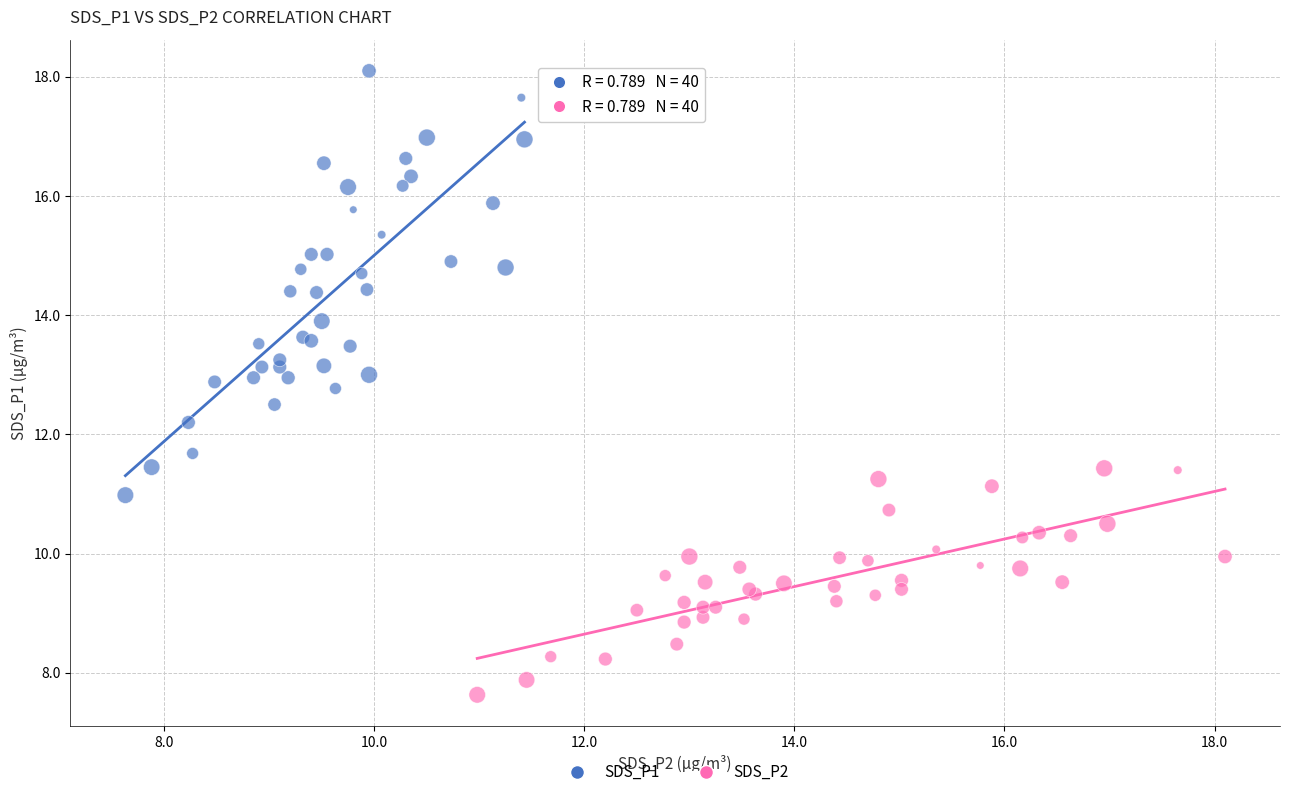

What are all the series names shown in the legend?

SDS_P1, SDS_P2